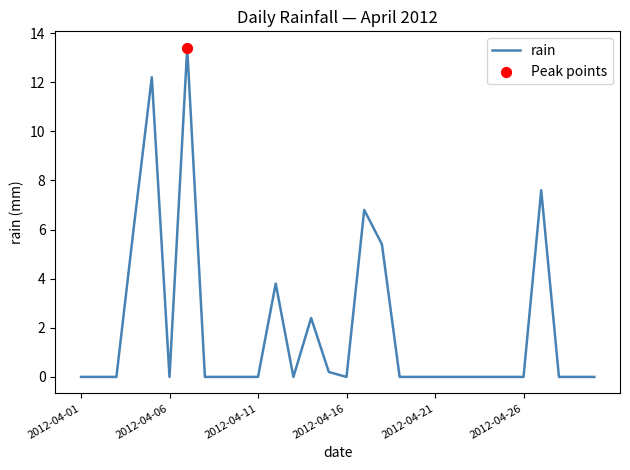

What is the maximum value shown in the chart?

13.4